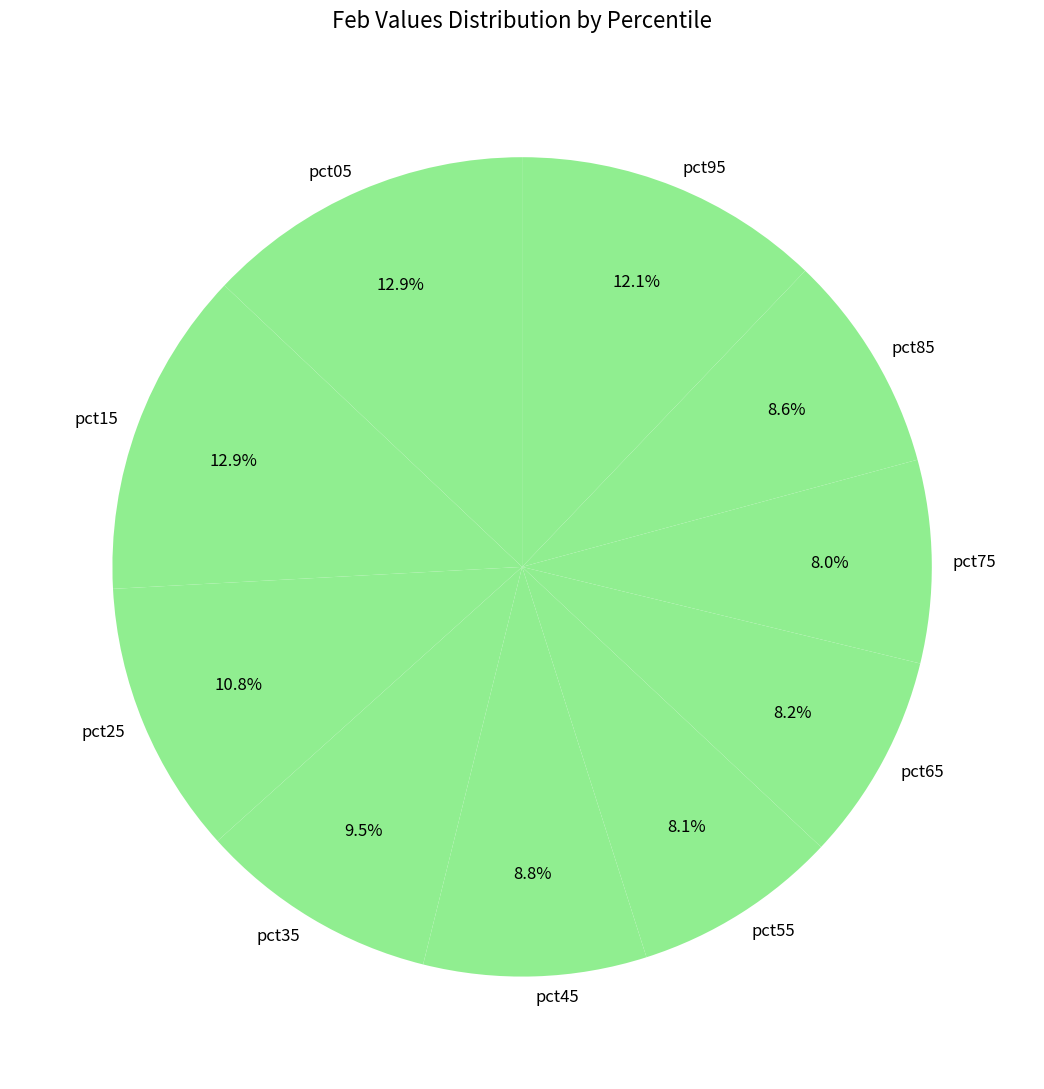

To the nearest percent, what portion does pct25 represent?

11%